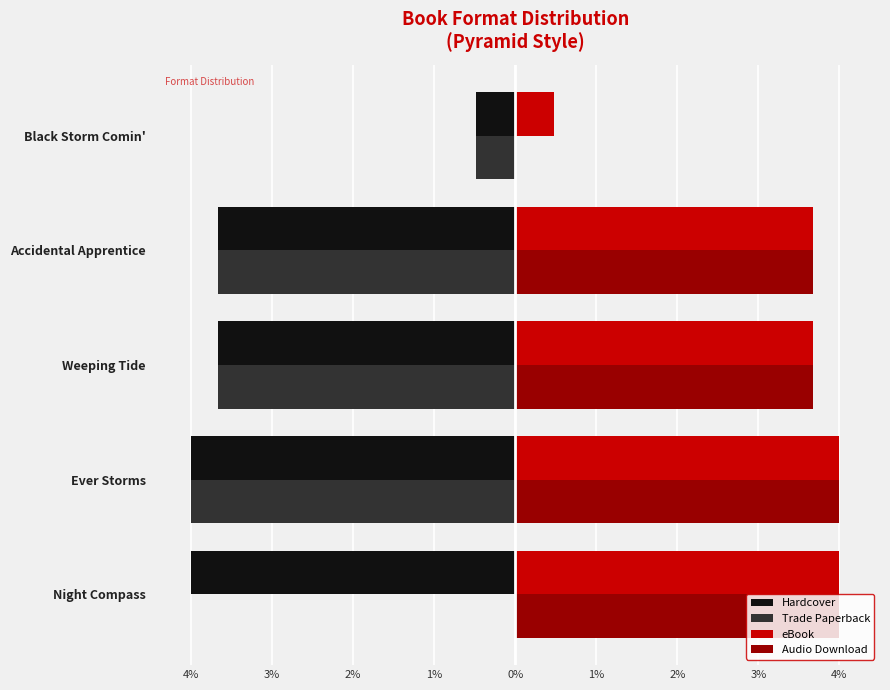

Reading left to right, extract all data points from this chart.

Hardcover: -4.0	-4.0	-3.7	-3.7	-0.5
Trade Paperback: 0.0	-4.0	-3.7	-3.7	-0.5
eBook: 4.0	4.0	3.7	3.7	0.5
Audio Download: 4.0	4.0	3.7	3.7	0.0